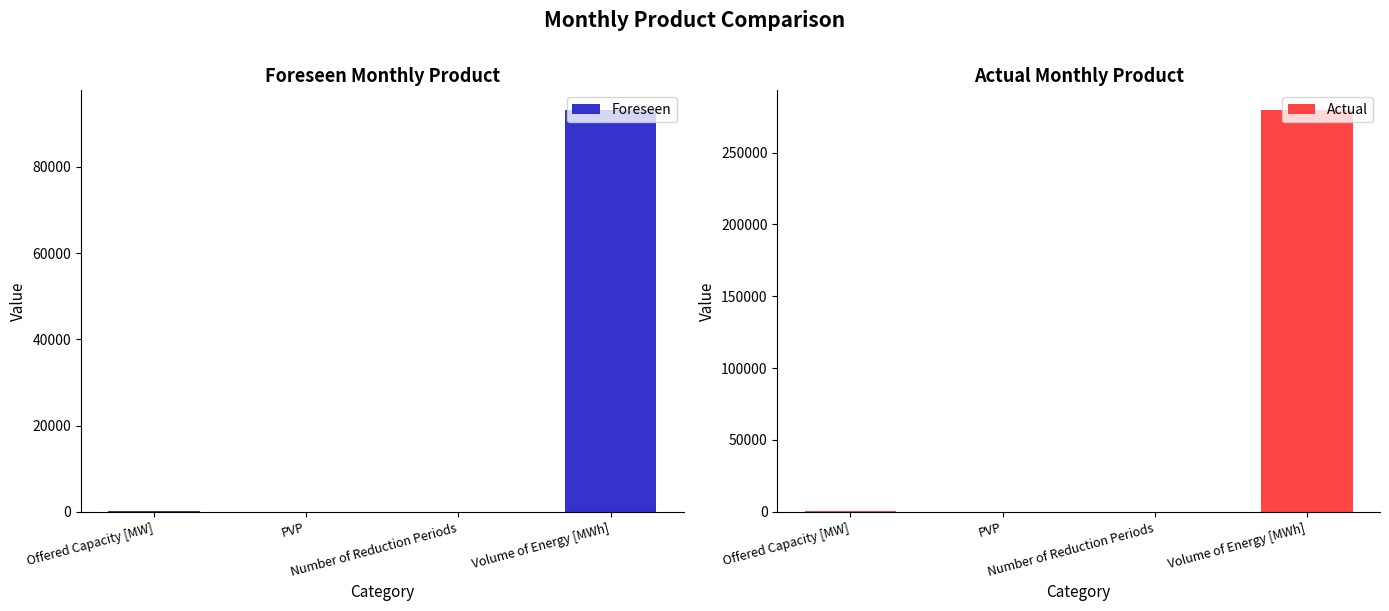

List the series in order of their peak value, lowest first.

Foreseen, Actual